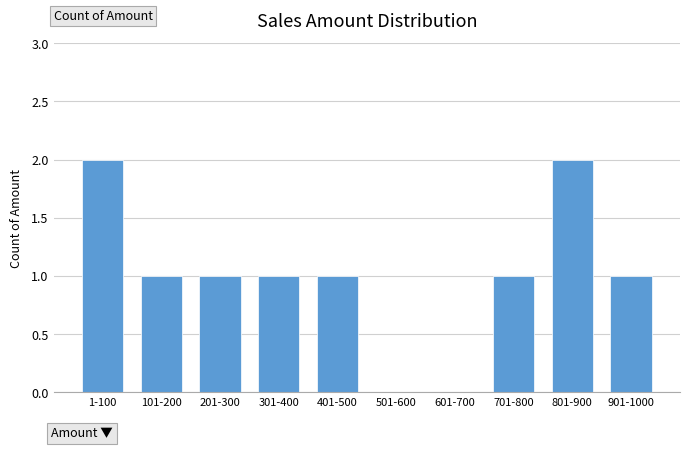

Reading right to left, transcribe all the data shown in this chart.

901-1000=1	801-900=2	701-800=1	601-700=0	501-600=0	401-500=1	301-400=1	201-300=1	101-200=1	1-100=2